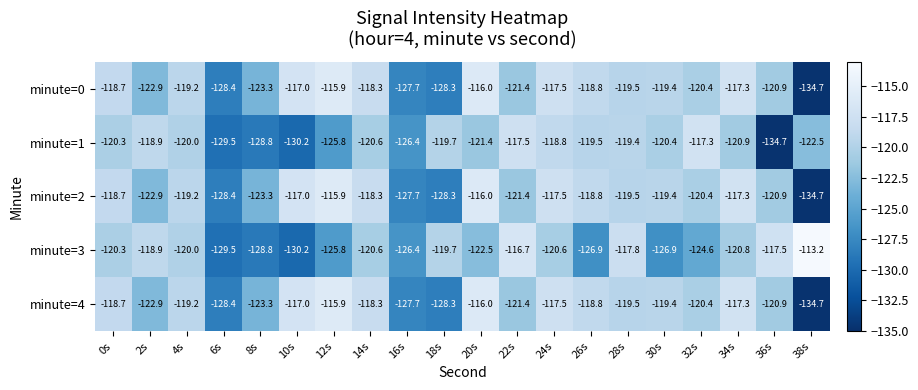

Is it true that minute=0 equals -116.0 at 20s?

True